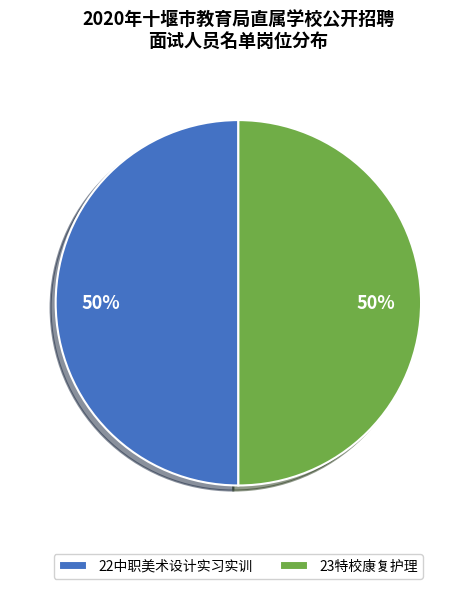

Combined, do 22中职美术设计实习实训 and 23特校康复护理 account for over 50%?

Yes